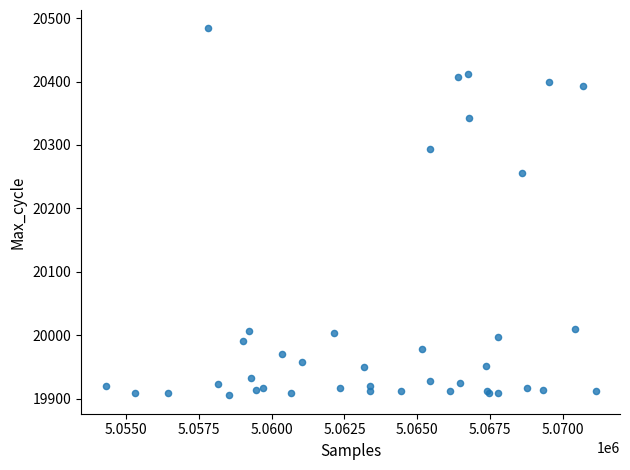

What Y value in the scatter plot is closest to 20194?

20256